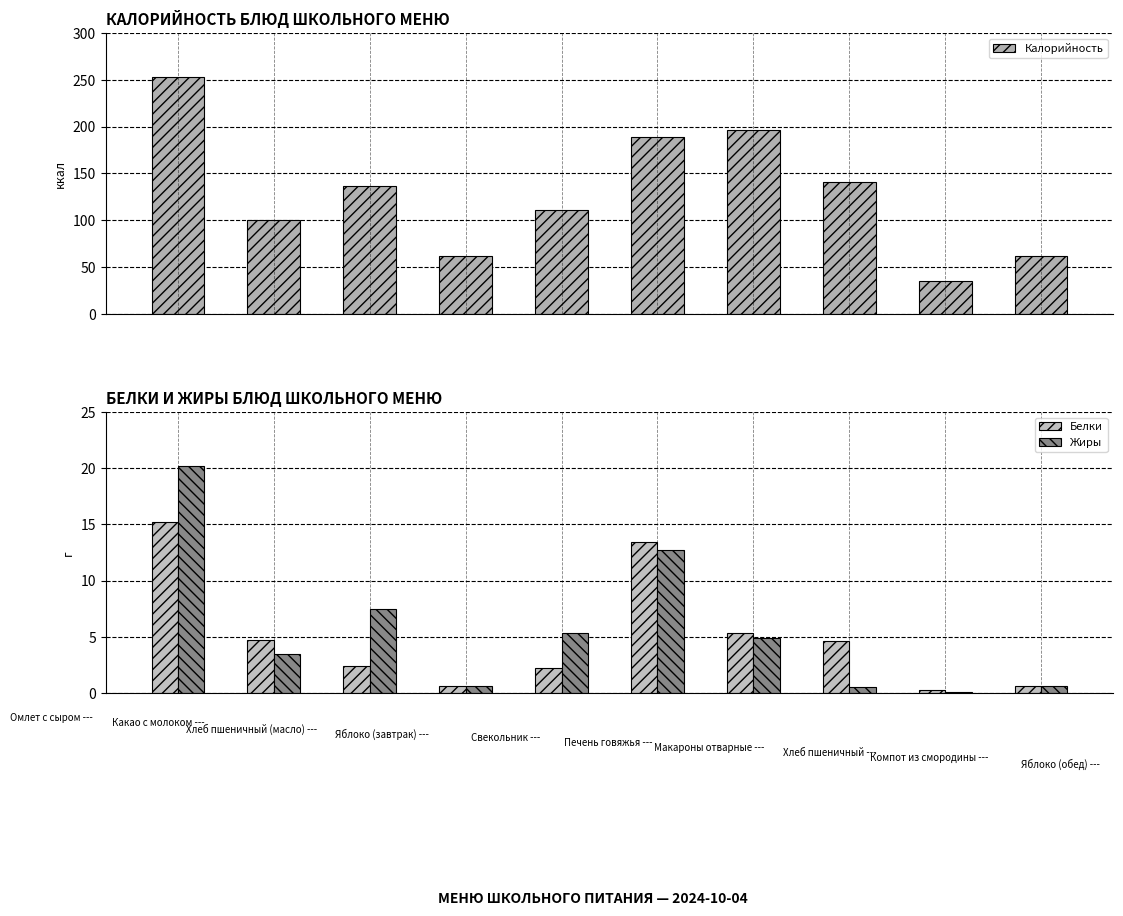

Reading left to right, extract all data points from this chart.

Калорийность: 252.6	100.4	136.4	62.2	110.4	189.2	196.8	140.6	35.5	62.2
Белки: 15.2	4.7	2.4	0.6	2.2	13.4	5.3	4.6	0.3	0.6
Жиры: 20.2	3.5	7.5	0.6	5.3	12.7	4.9	0.5	0.1	0.6